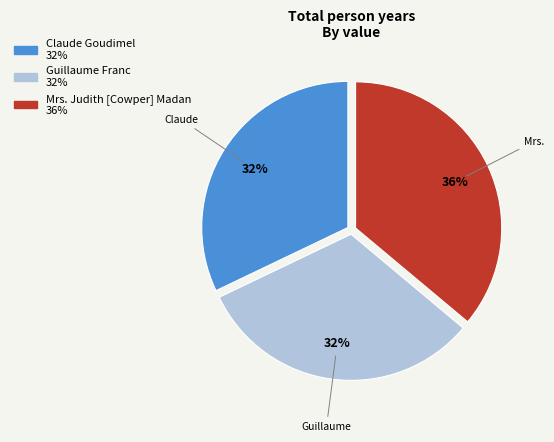

Combined, do Guillaume Franc and Claude Goudimel account for over 50%?

Yes